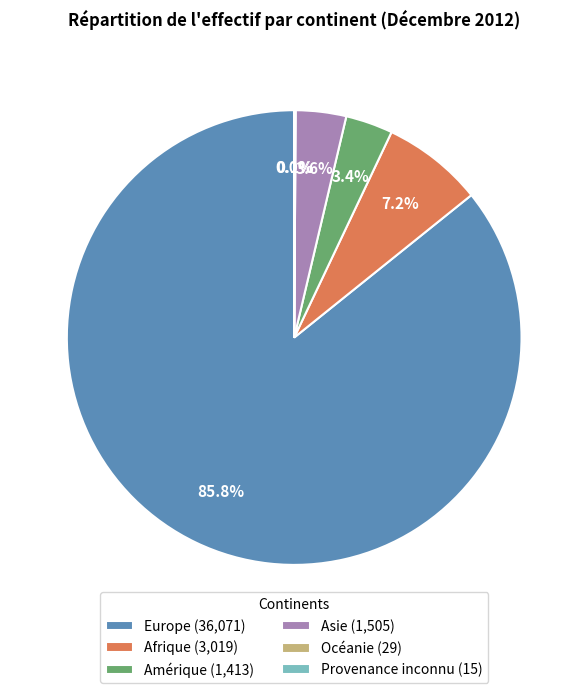

Approximately how many times larger is the value at Europe (36,071) compared to Afrique (3,019)?

11.9